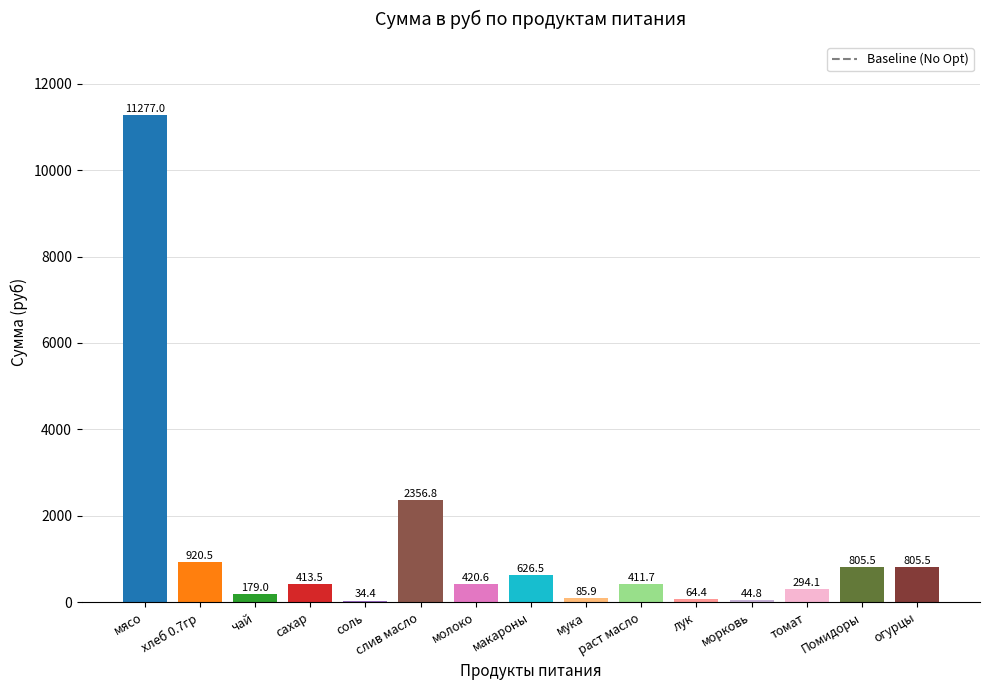

What value does the data have at мясо?

11277.0